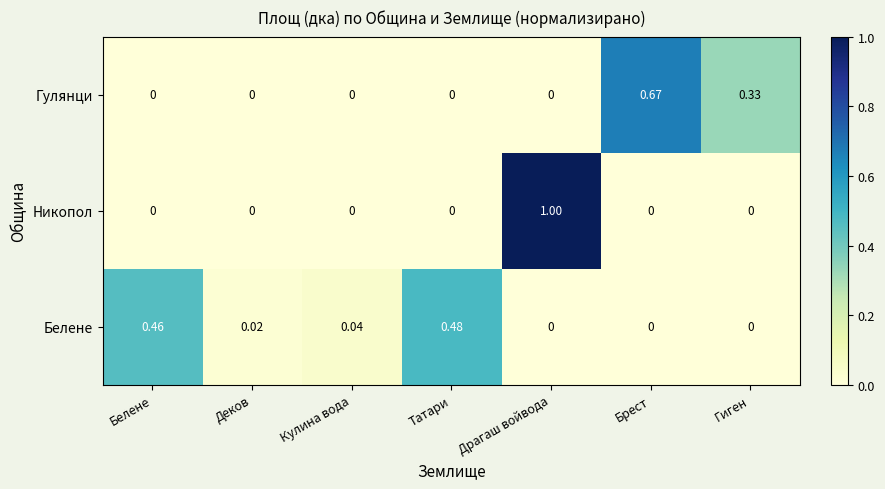

Which series has the largest range (max minus min)?

Никопол